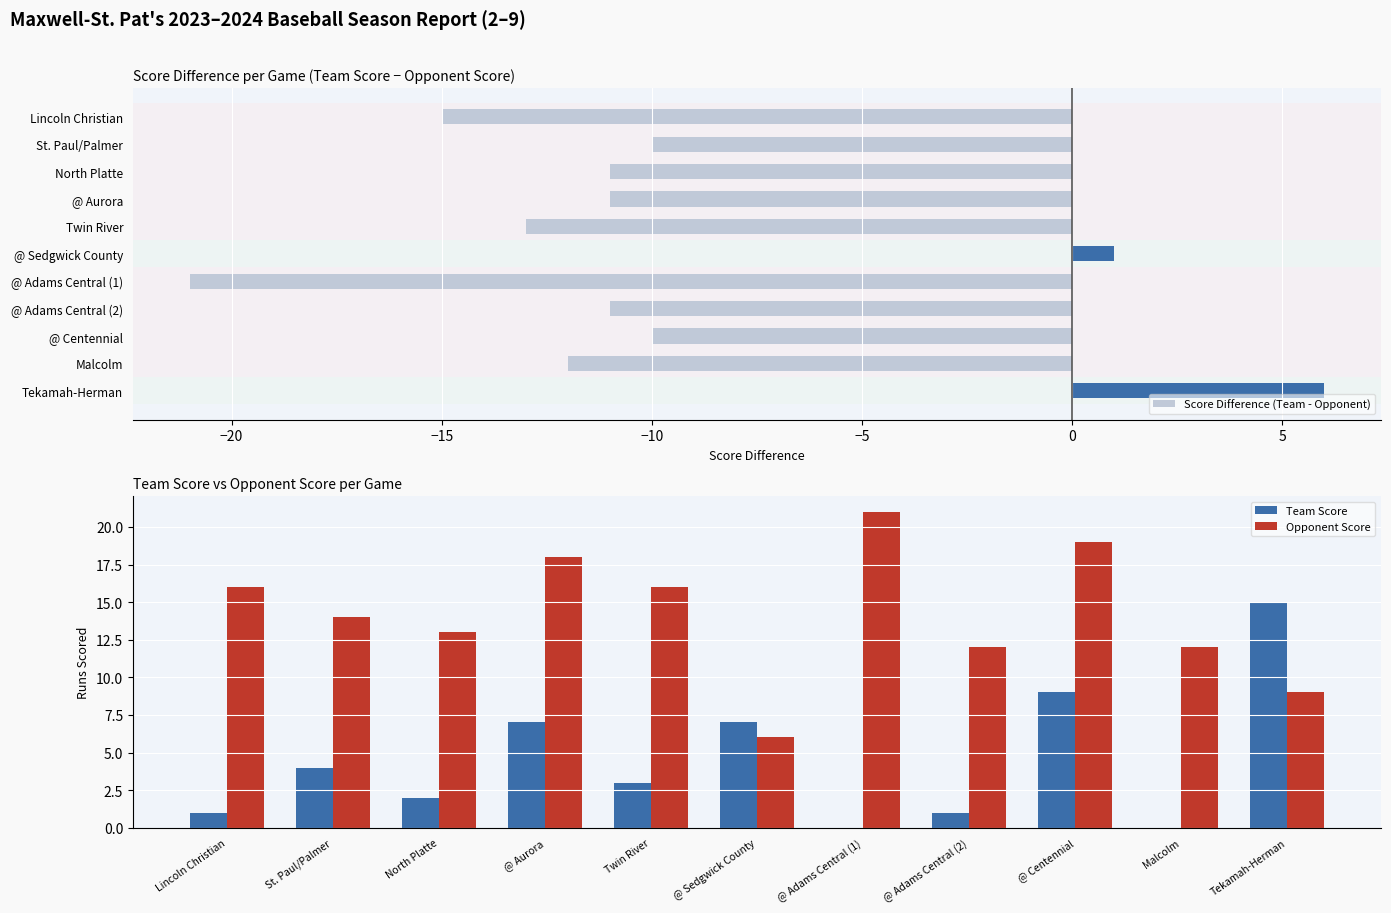

What value does the Score Difference (Team - Opponent) series have at Malcolm?

-12